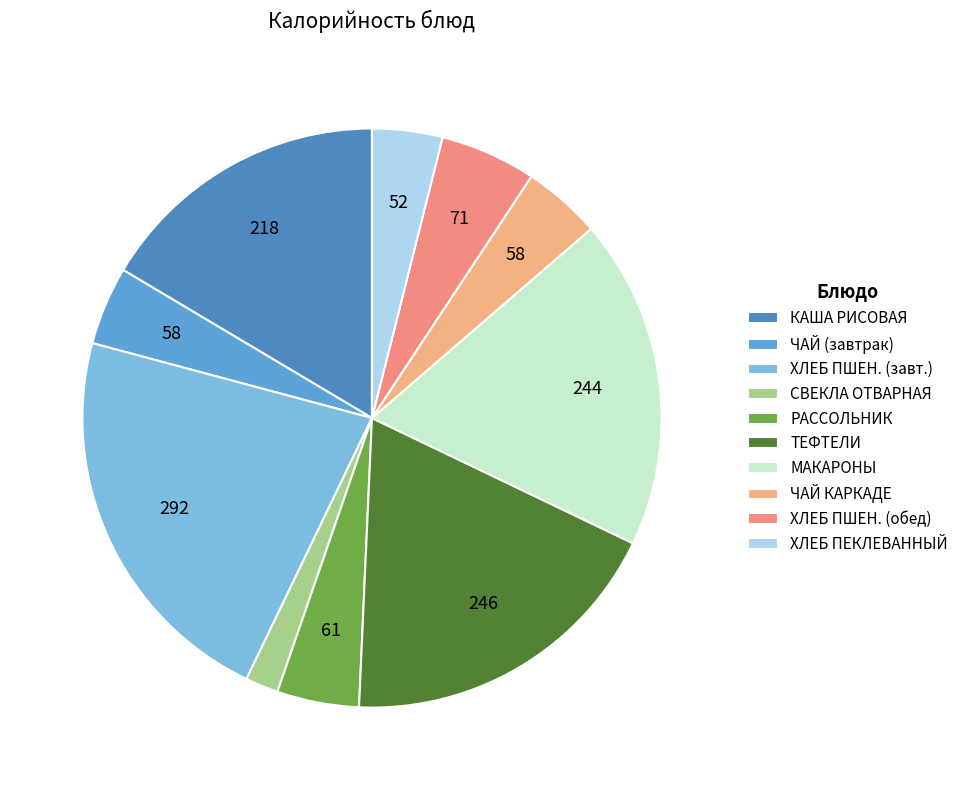

Rank the categories by value from highest to lowest.

ХЛЕБ ПШЕНИЧНЫЙ (завтрак), ТЕФТЕЛИ ИЗ МЯСА ПТИЦЫ, МАКАРОННЫЕ ИЗДЕЛИЯ ОТВАРНЫЕ, КАША ВЯЗКАЯ МОЛОЧНАЯ РИСОВАЯ С МАСЛОМ, ХЛЕБ ПШЕНИЧНЫЙ (обед), РАССОЛЬНИК ЛЕНИНГРАДСКИЙ, ЧАЙ С САХОРОМ (завтрак), ЧАЙ С САХОРОМ КАРКАДЕ, ХЛЕБ ПЕКЛЕВАННЫЙ, СВЕКЛА ОТВАРНАЯ